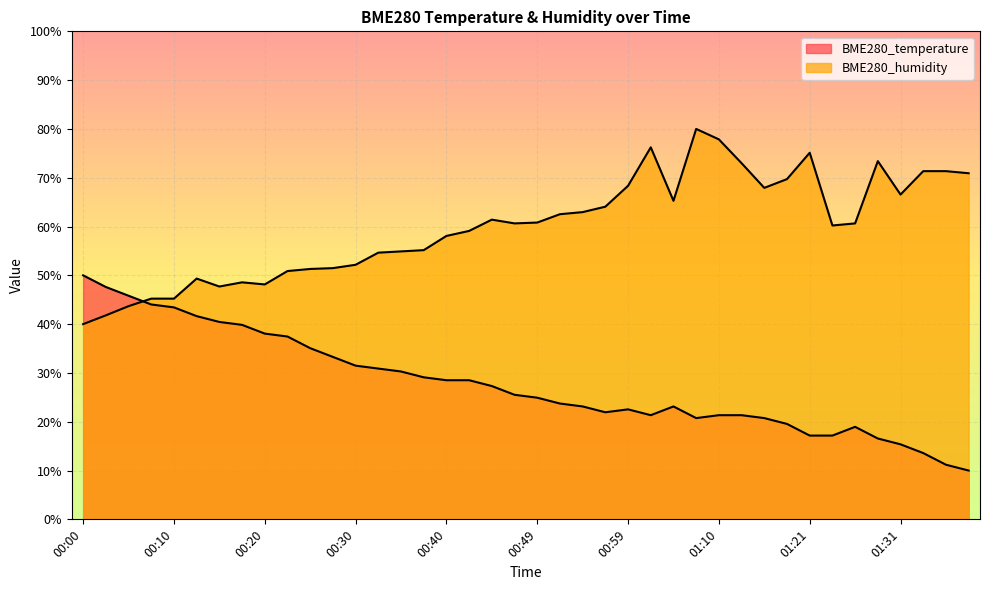

How many times do BME280_humidity and BME280_temperature cross each other?

1